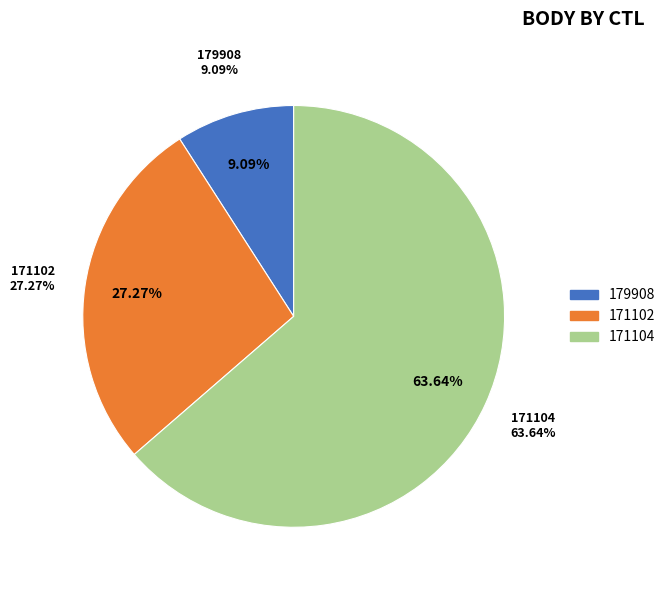

How many slices are in this pie chart?

3